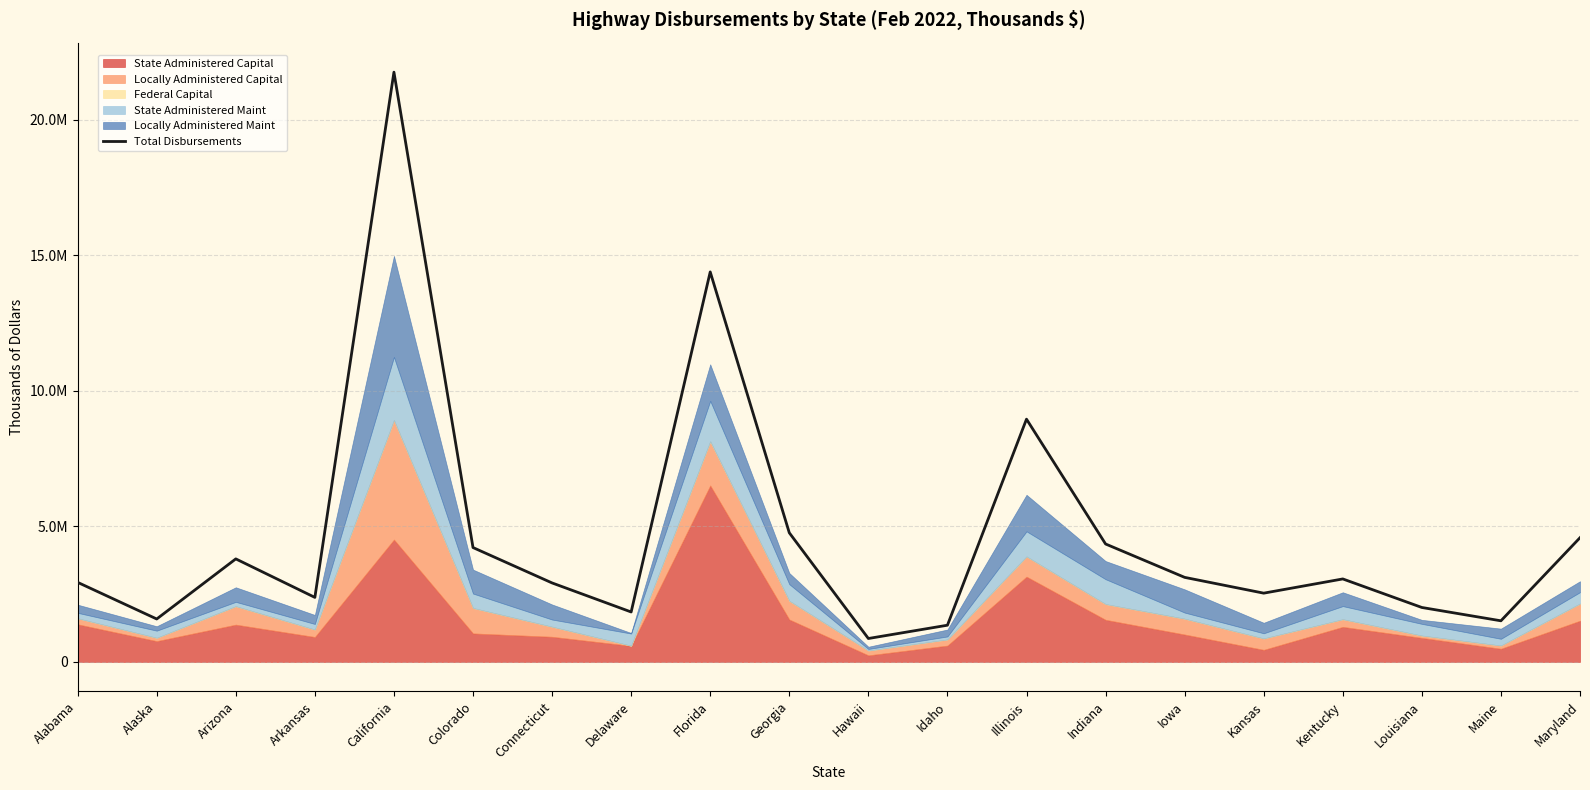

What is the difference between the values at Florida and Illinois?

5432450.0